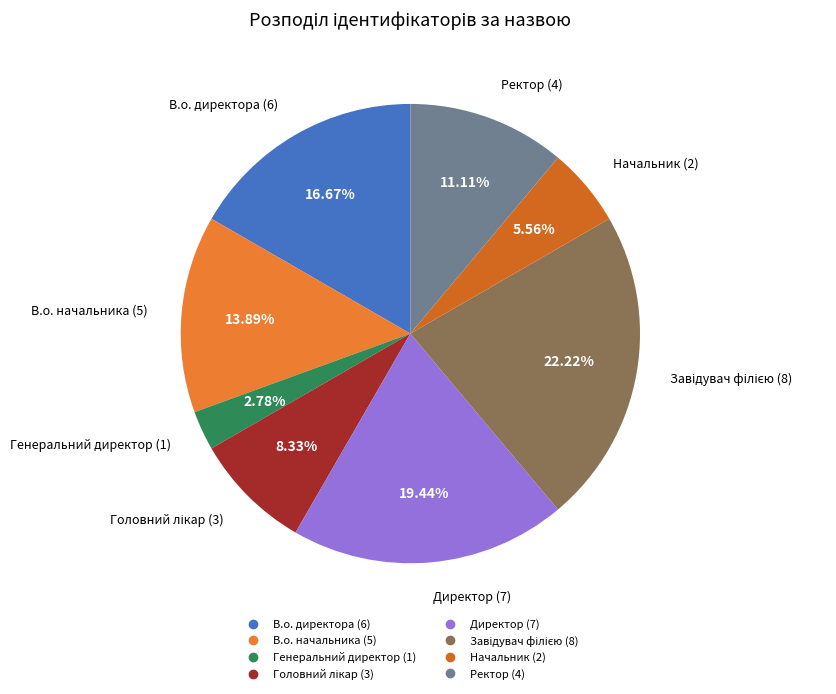

To the nearest percent, what portion does Директор represent?

19%